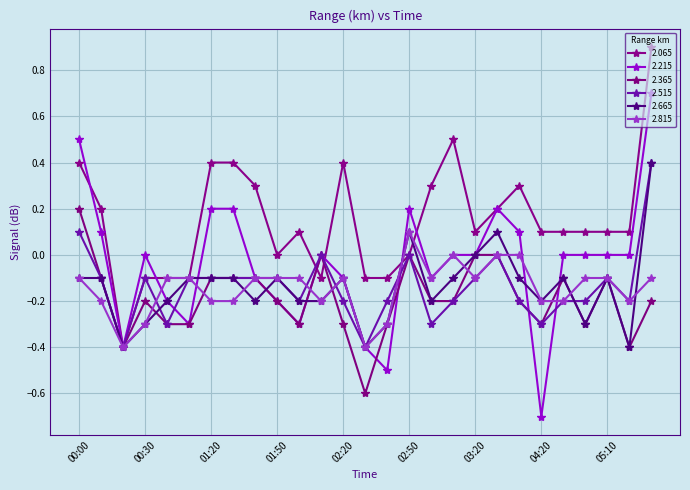

At which label does 2.665 first exceed 0?

02:50